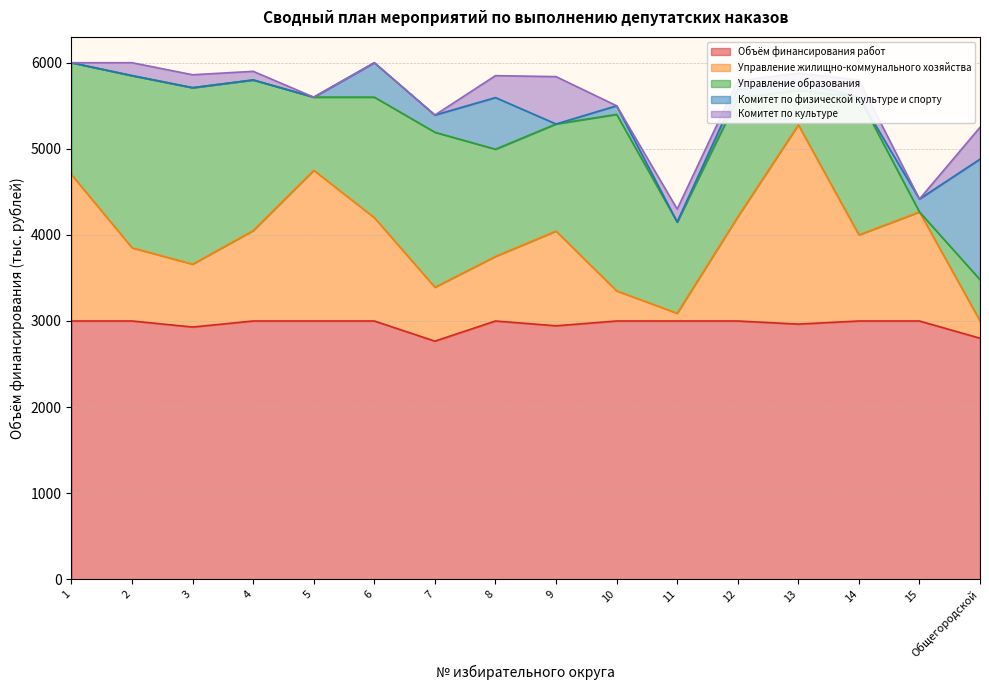

What is the difference between the second highest and minimum values in the Управление жилищно-коммунального хозяйства series?

1660.0